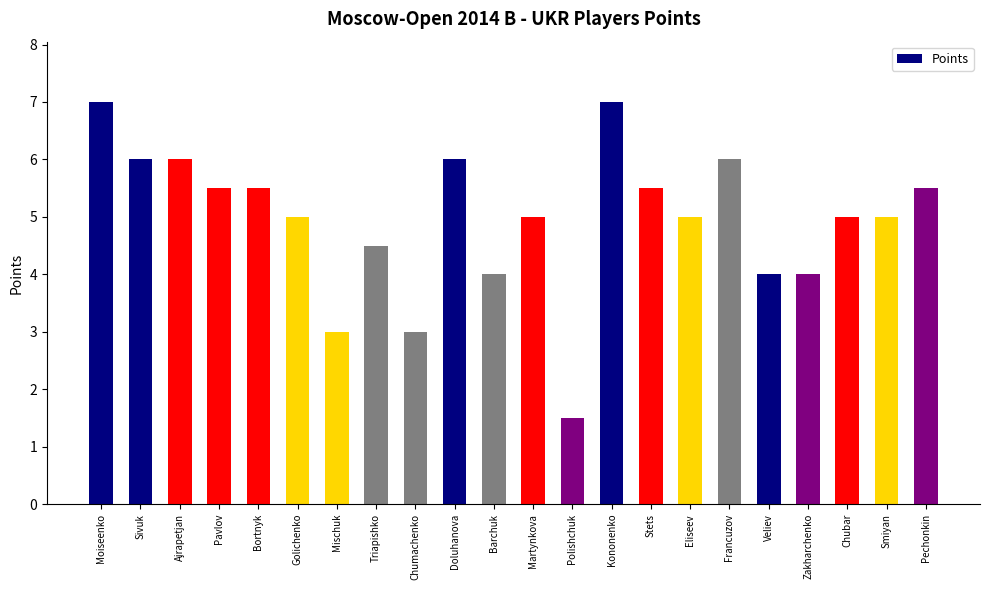

What is the difference between the maximum and second lowest values?

4.0